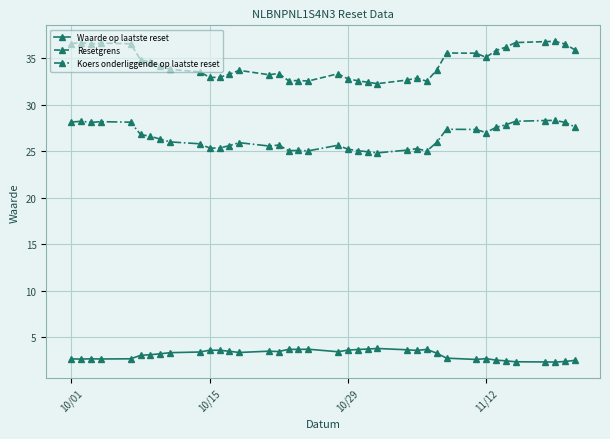

What is the difference between the maximum and minimum values in the Waarde op laatste reset series?

1.5